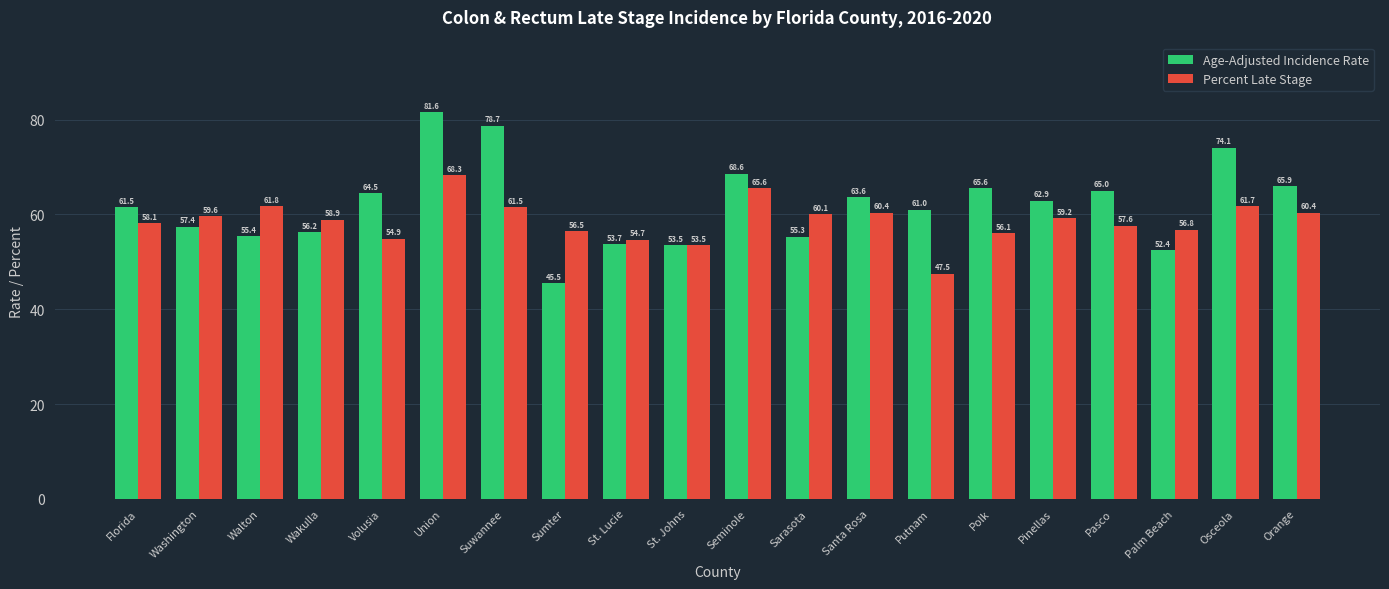

What are all the series names shown in the legend?

Age-Adjusted Incidence Rate, Percent Late Stage